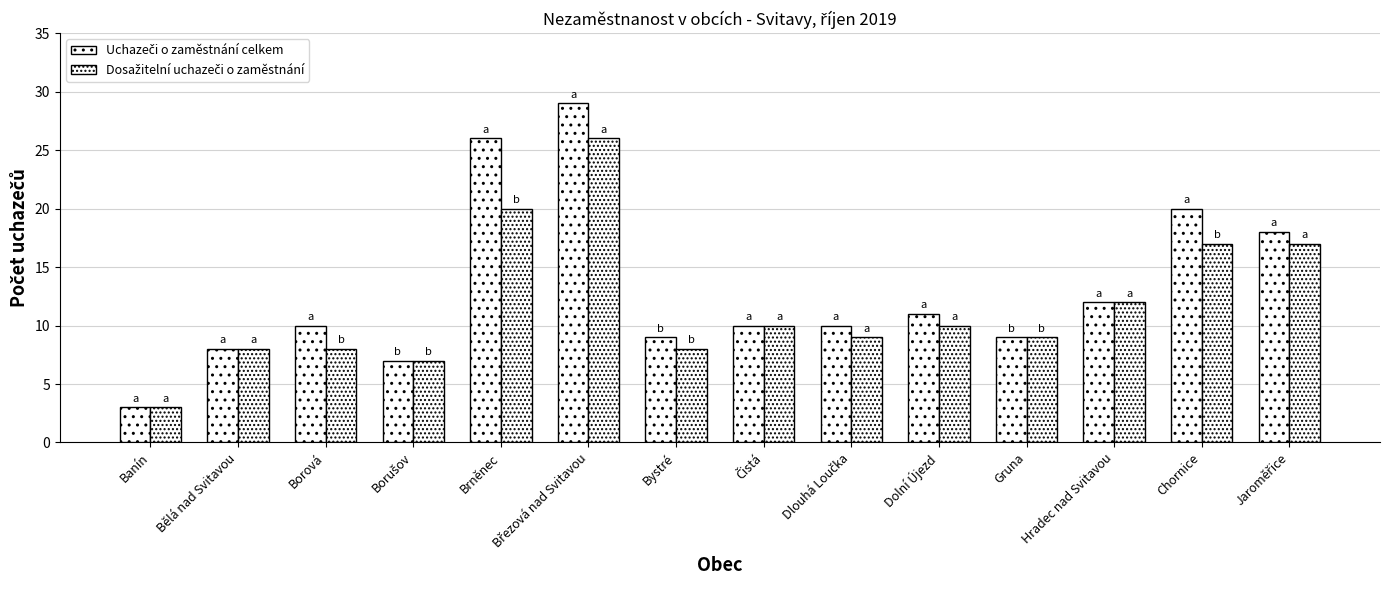

Count the number of categories in the chart.

14